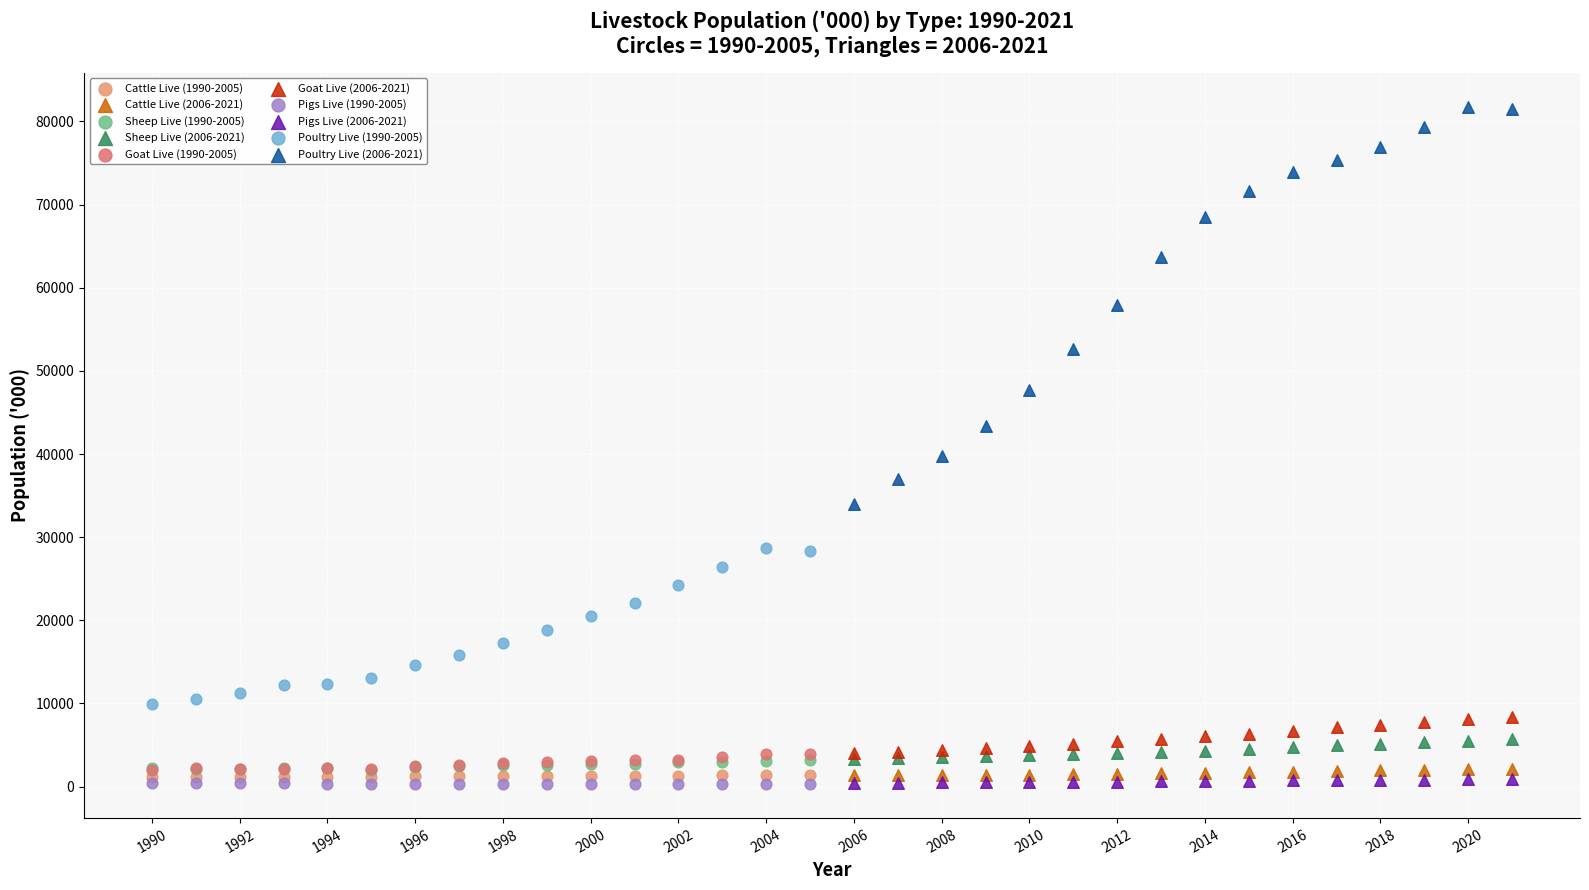

Which series has the widest spread of Y values?

Poultry Live (2006-2021)